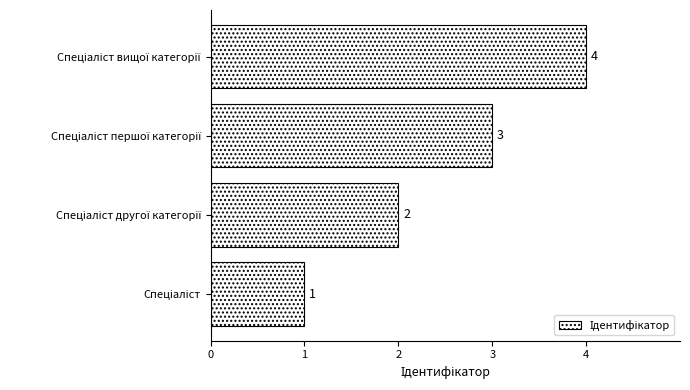

What is the maximum value shown in the chart?

4